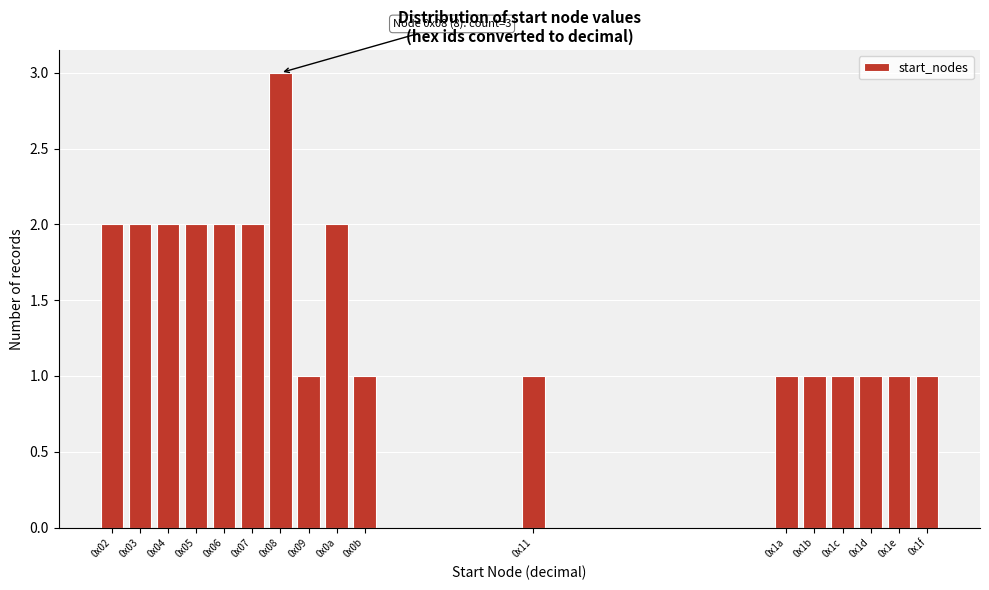

Reading right to left, what are all the values shown in this chart?

1	1	1	1	1	1	1	1	2	1	3	2	2	2	2	2	2